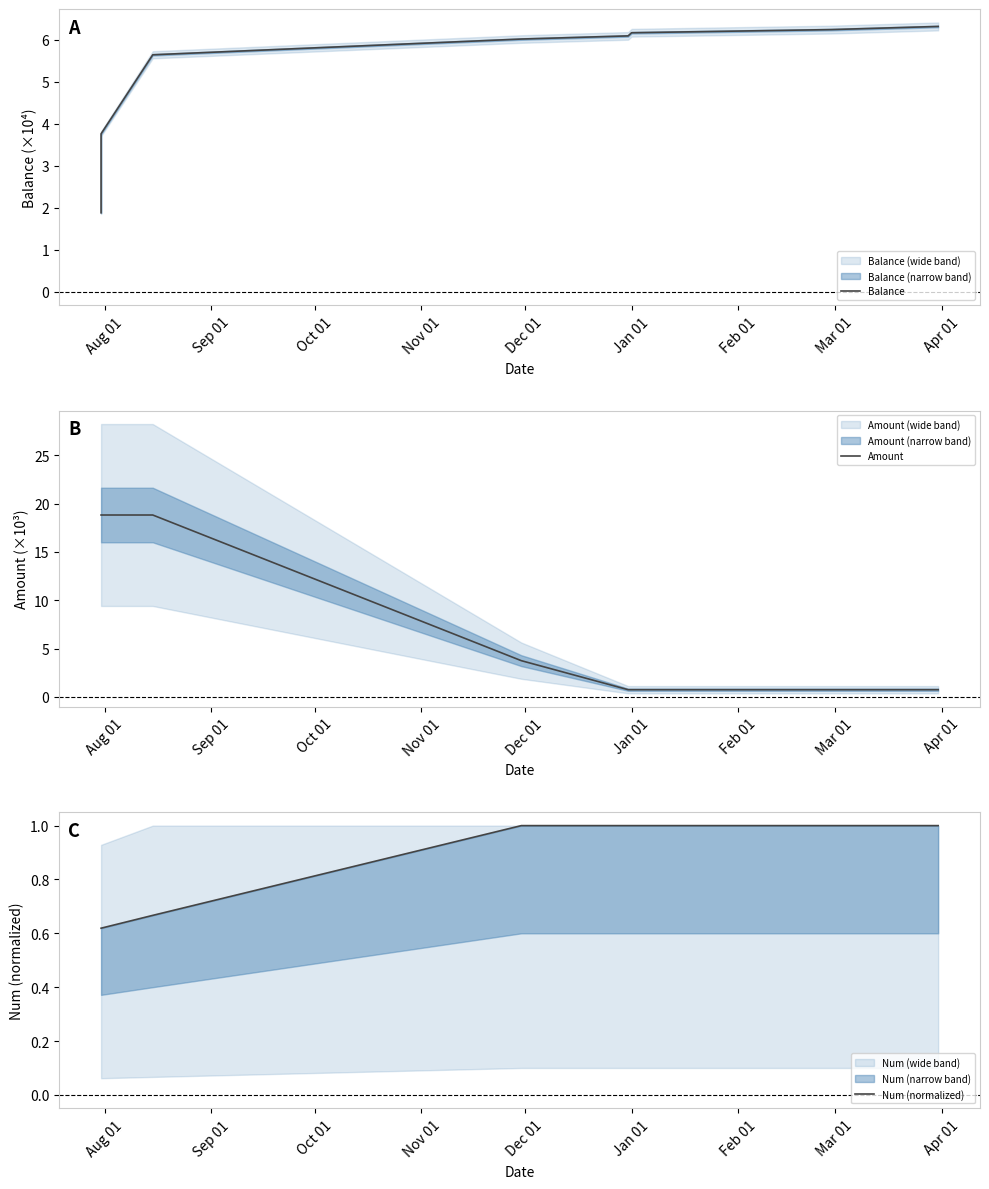

Count the number of data series in this chart.

3